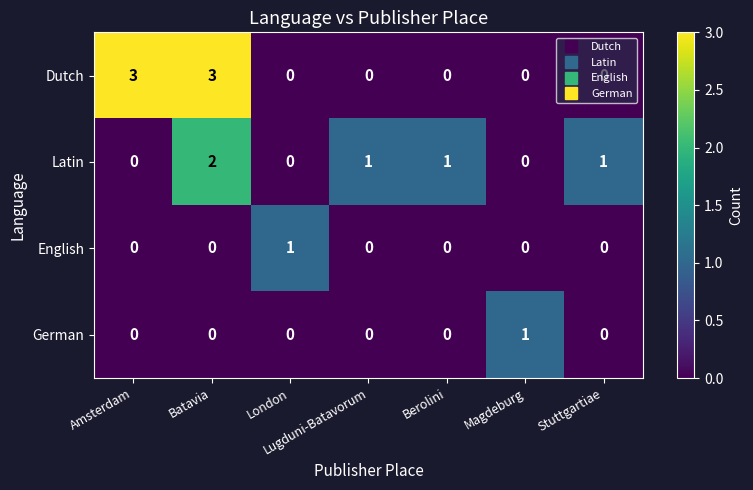

The value of English at Magdeburg is 0. True or false?

True